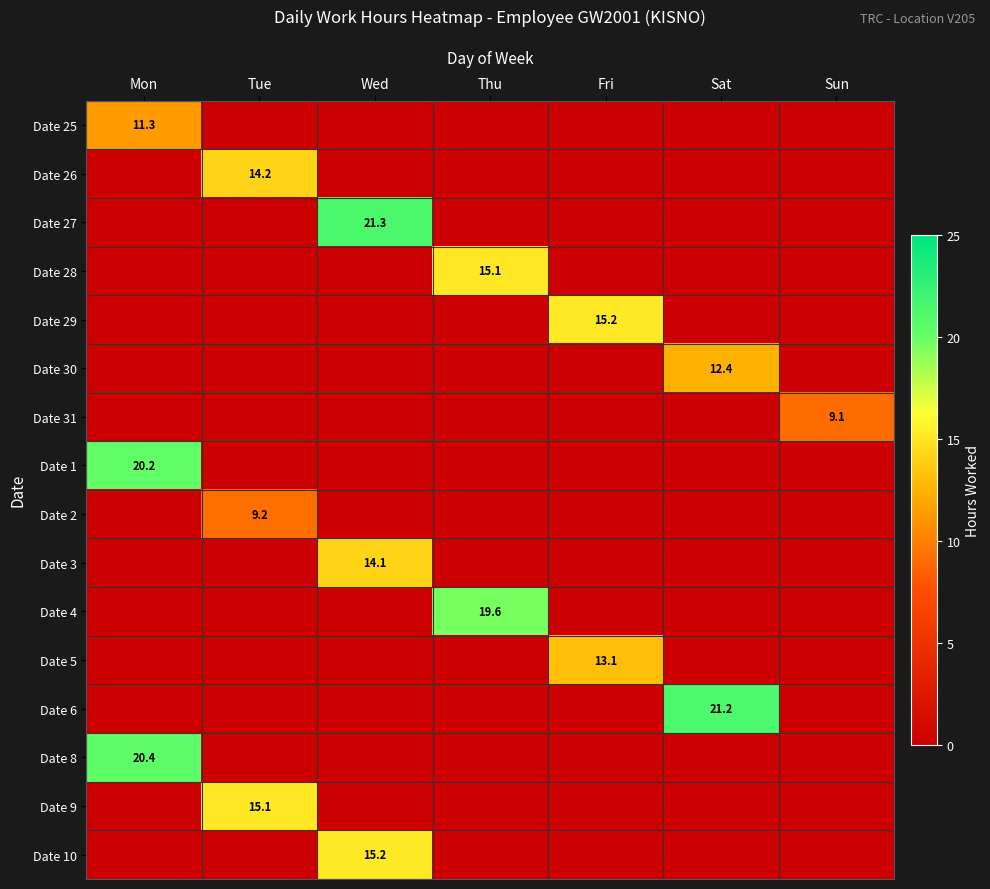

The value of Date 29 at Fri is 10.2. True or false?

False